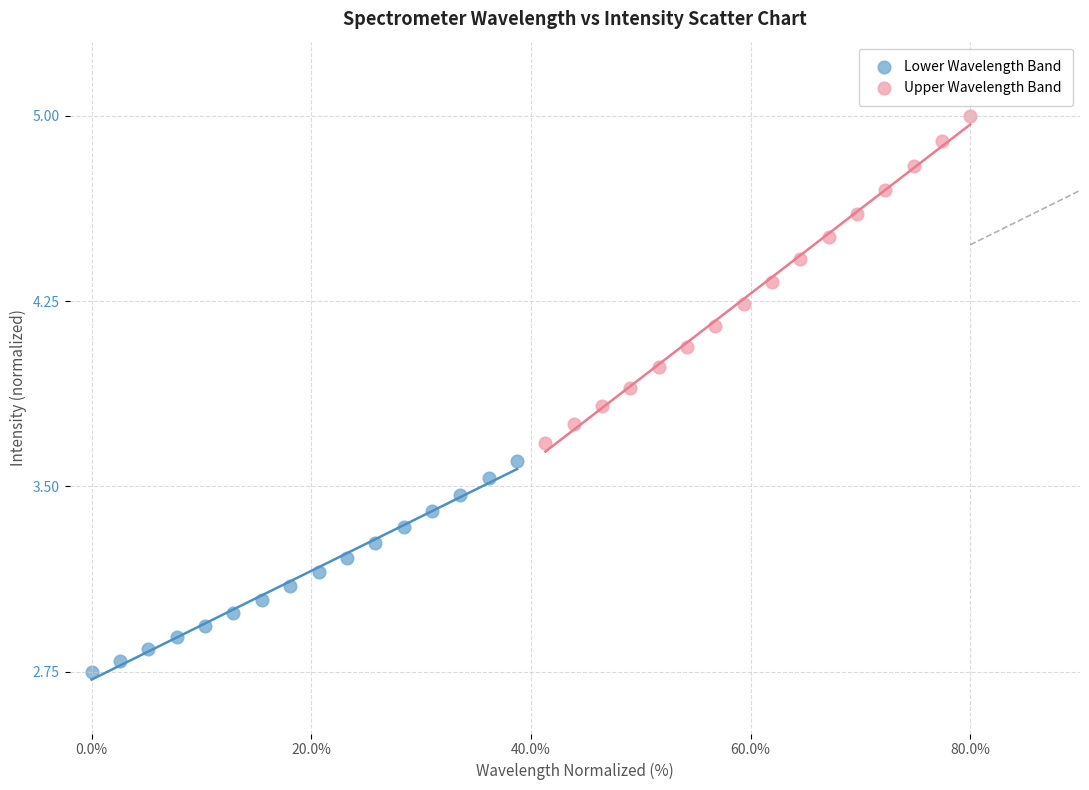

Which series contains the lowest Y value?

Lower Wavelength Band